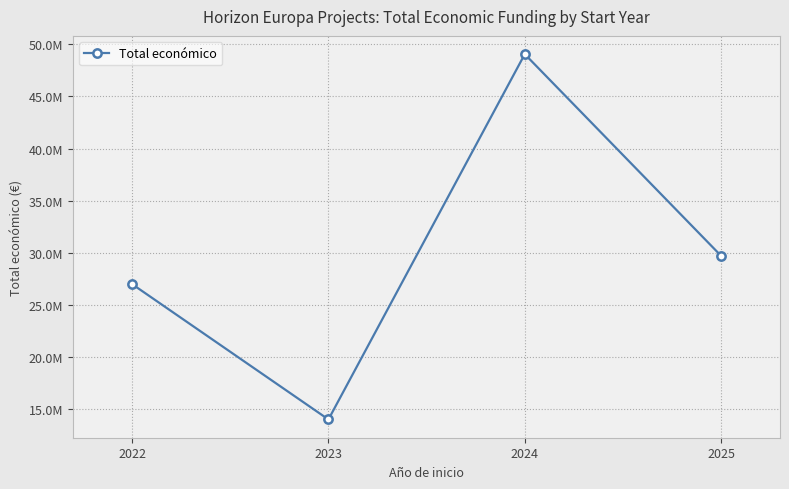

Reading left to right, list all the values displayed in this chart.

2022=27002212	2023=14023536	2024=49056290	2025=29714793